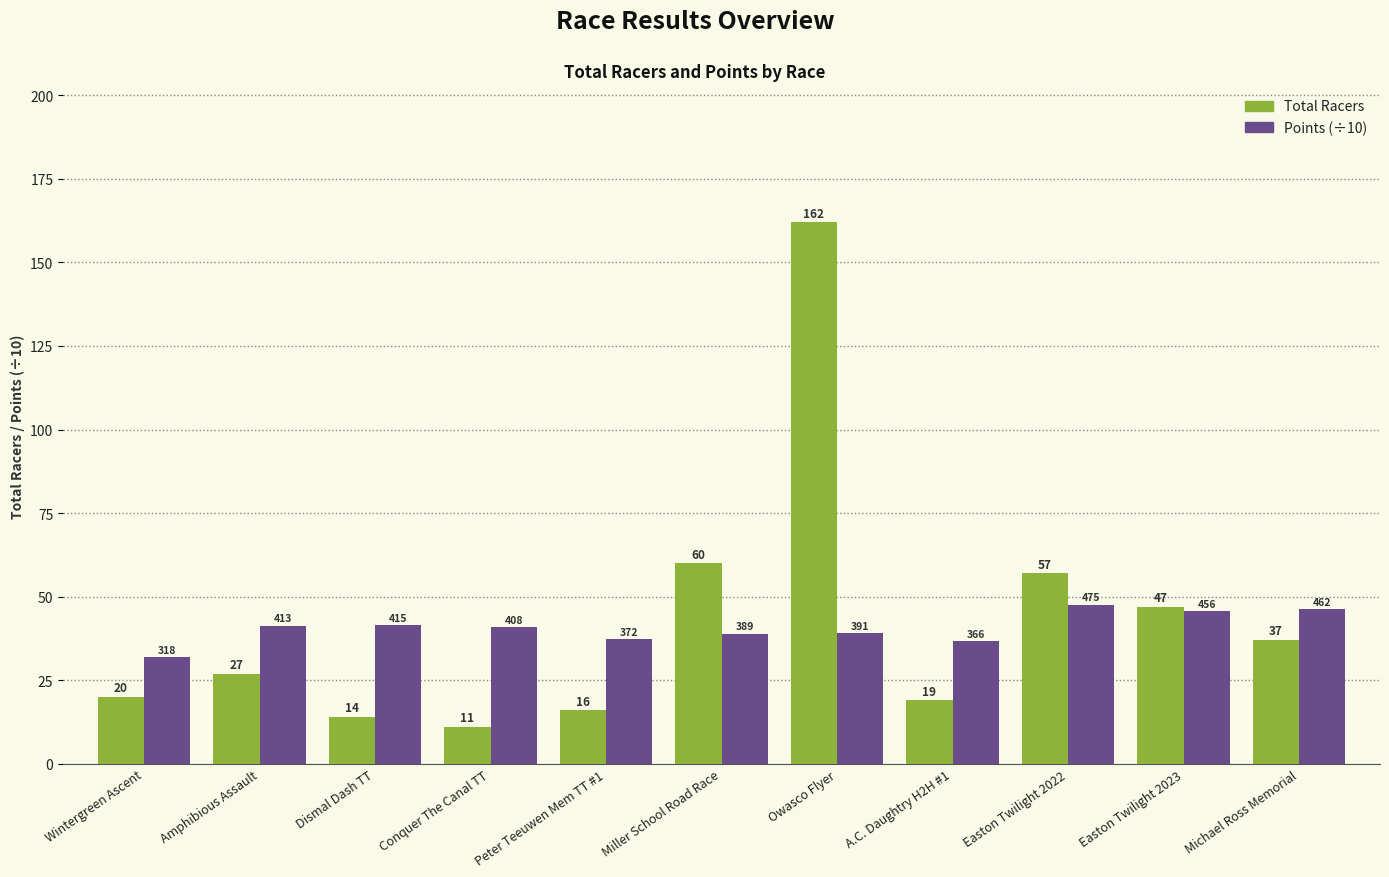

True or false: Total Racers has a value of 48.0 at Amphibious Assault.

False